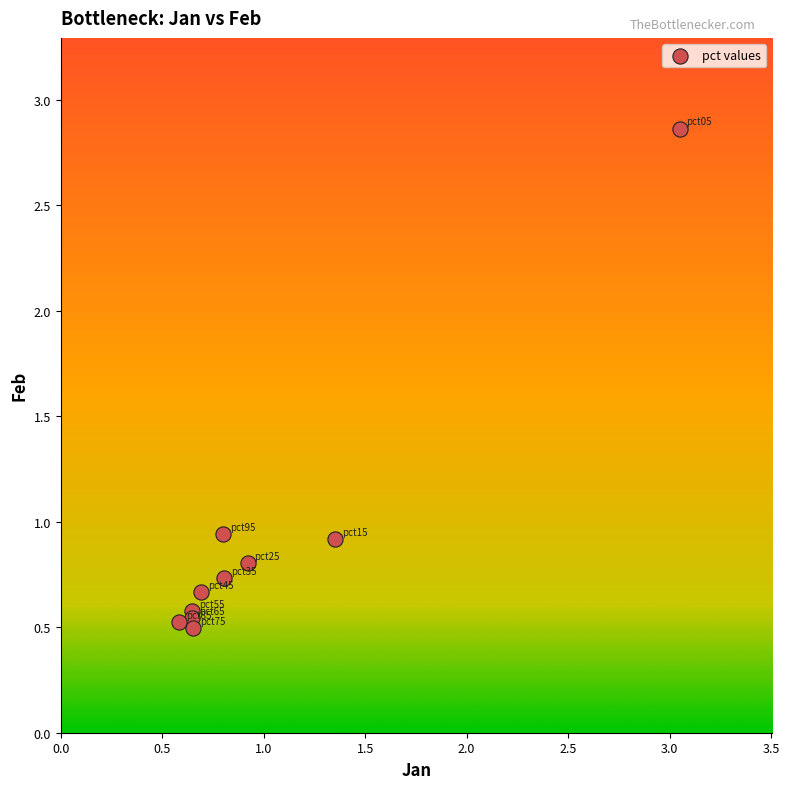

What is the range of X values (max minus min)?

2.5